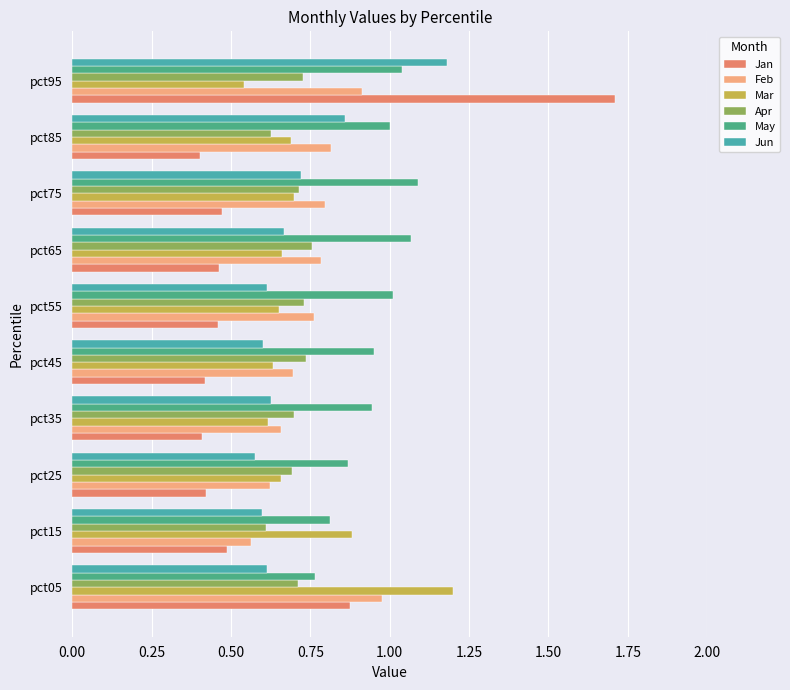

Which series has the largest total across all categories?

May